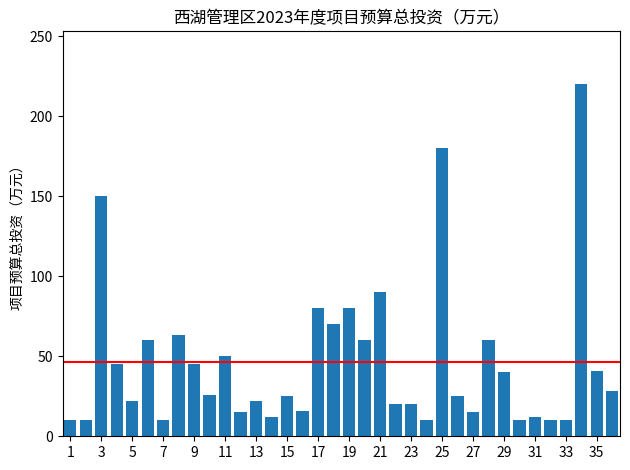

Count the number of categories in the chart.

36